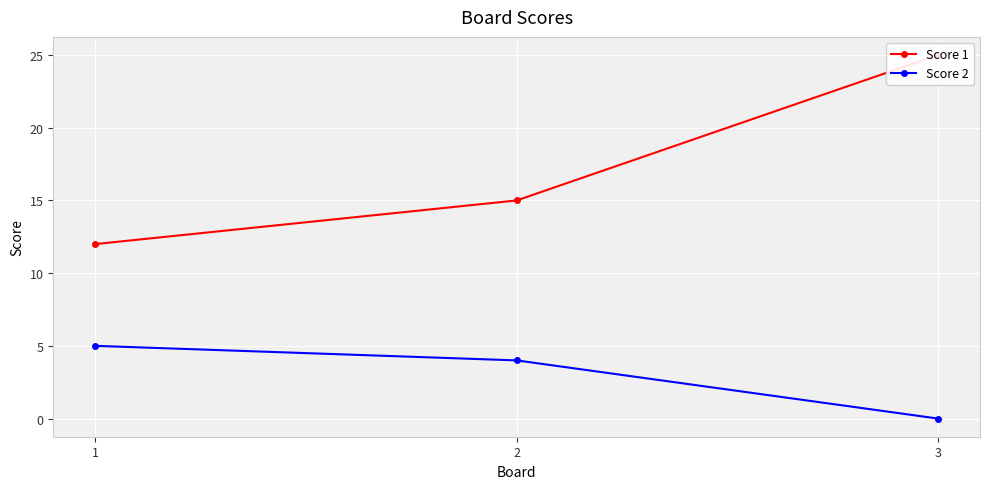

What is the average value of the Score 2 series?

3